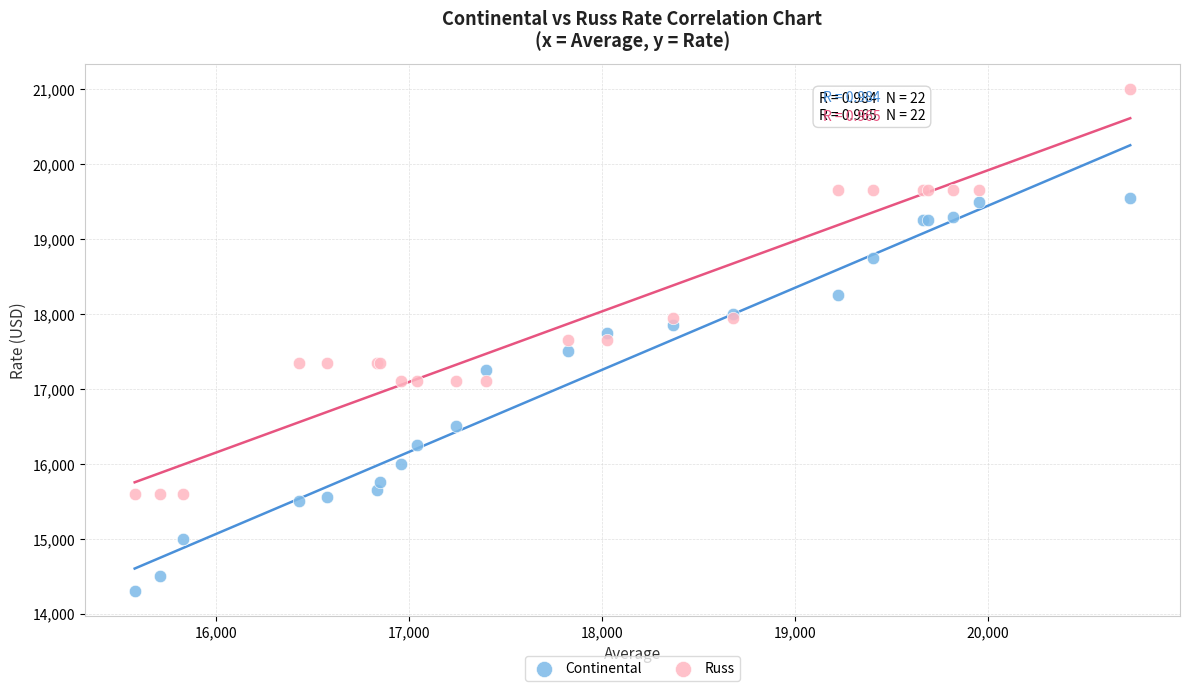

Which series has the widest spread of Y values?

Russ